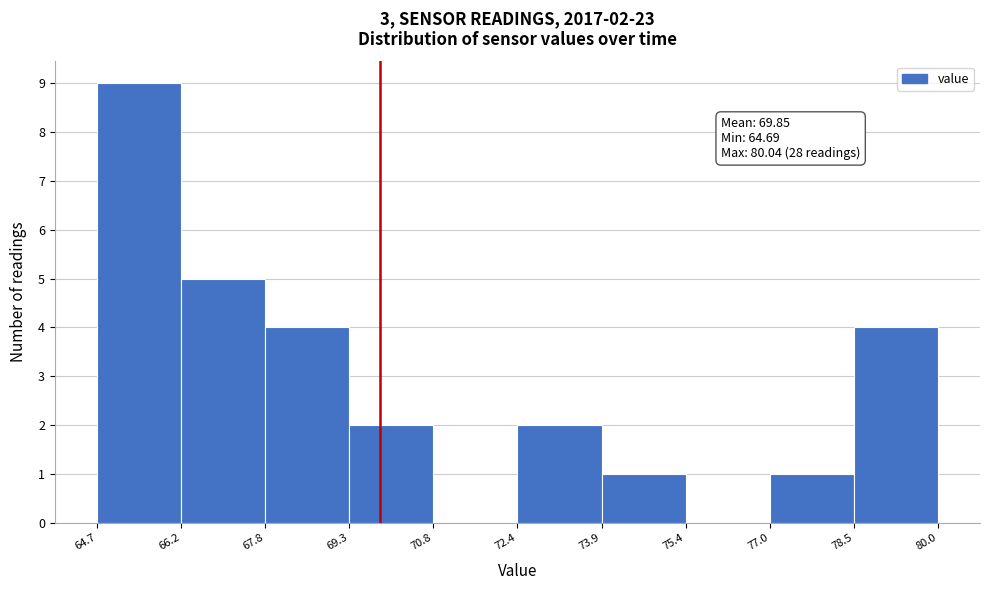

Over which range of the x-axis is the bar tallest?

64.7 to 66.2